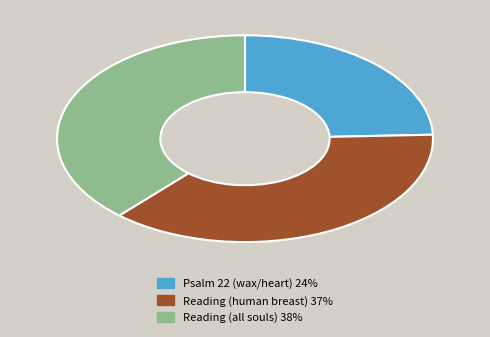

Which slice is the largest?

Reading (all souls)